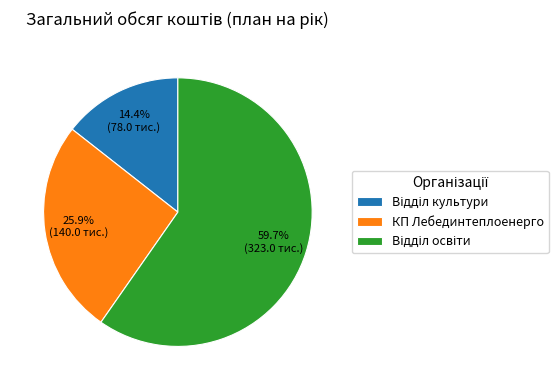

Is there any slice that represents more than half of the pie?

Yes